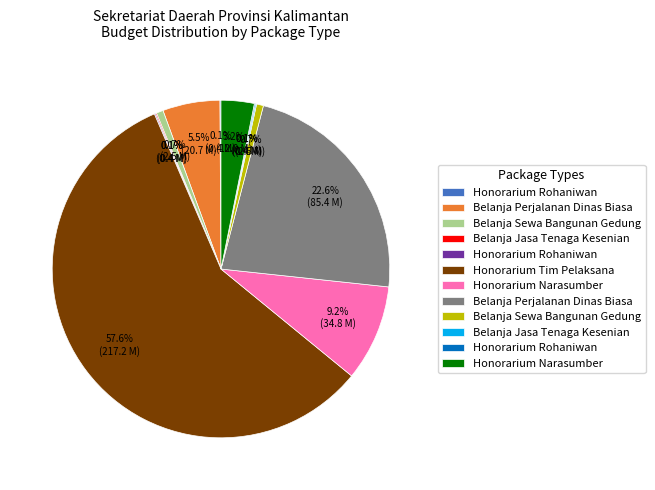

Rank the categories by value from lowest to highest.

Honorarium Rohaniwan, Belanja Jasa Tenaga Kesenian, Honorarium Rohaniwan (2), Belanja Jasa Tenaga Kesenian (2), Honorarium Rohaniwan (3), Belanja Sewa Bangunan Gedung, Belanja Sewa Bangunan Gedung (2), Honorarium Narasumber (2), Belanja Perjalanan Dinas Biasa, Honorarium Narasumber, Belanja Perjalanan Dinas Biasa (2), Honorarium Tim Pelaksana